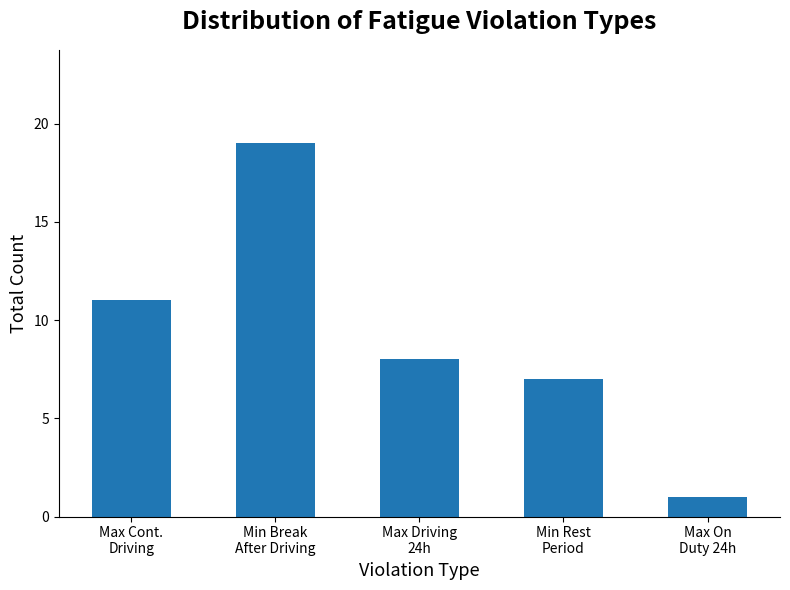

Reading left to right, list all the values displayed in this chart.

Max Cont.
Driving=11	Min Break
After Driving=19	Max Driving
24h=8	Min Rest
Period=7	Max On
Duty 24h=1